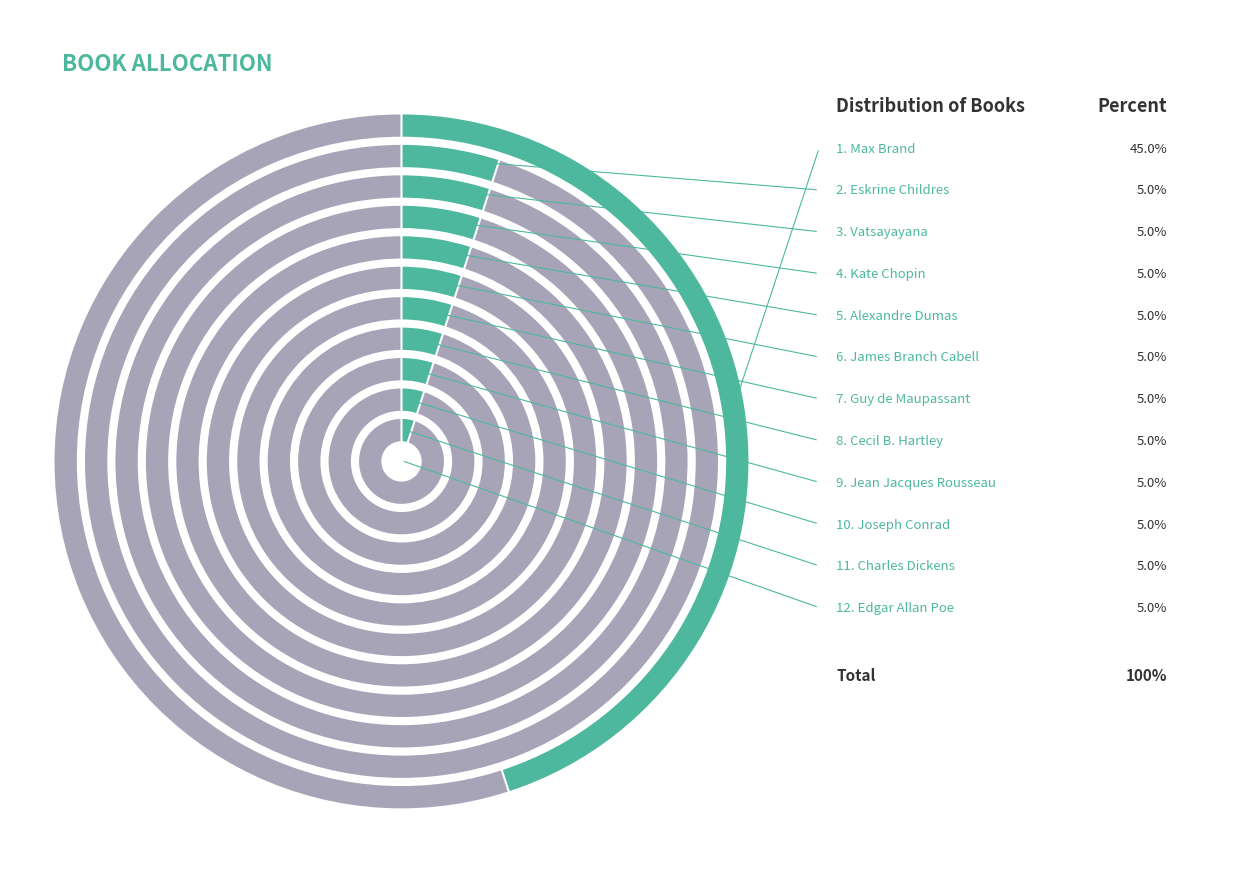

How much of the chart is everything except James Branch Cabell?

95.0%